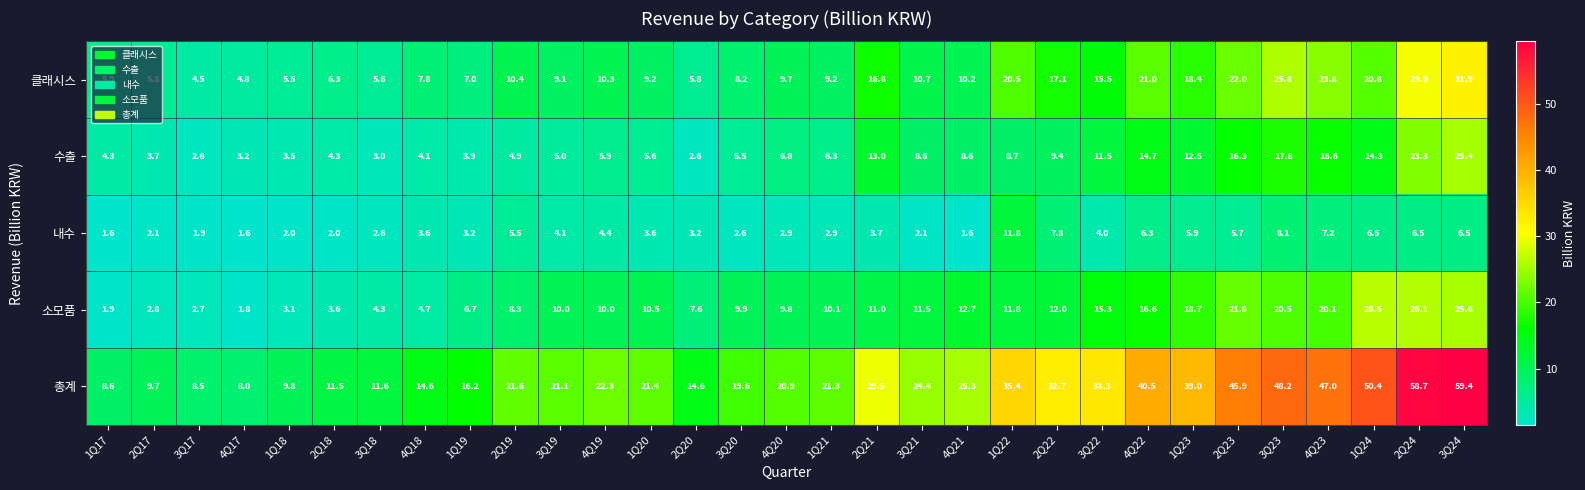

What is the spread (max minus min) of values at 2Q22?

24.9